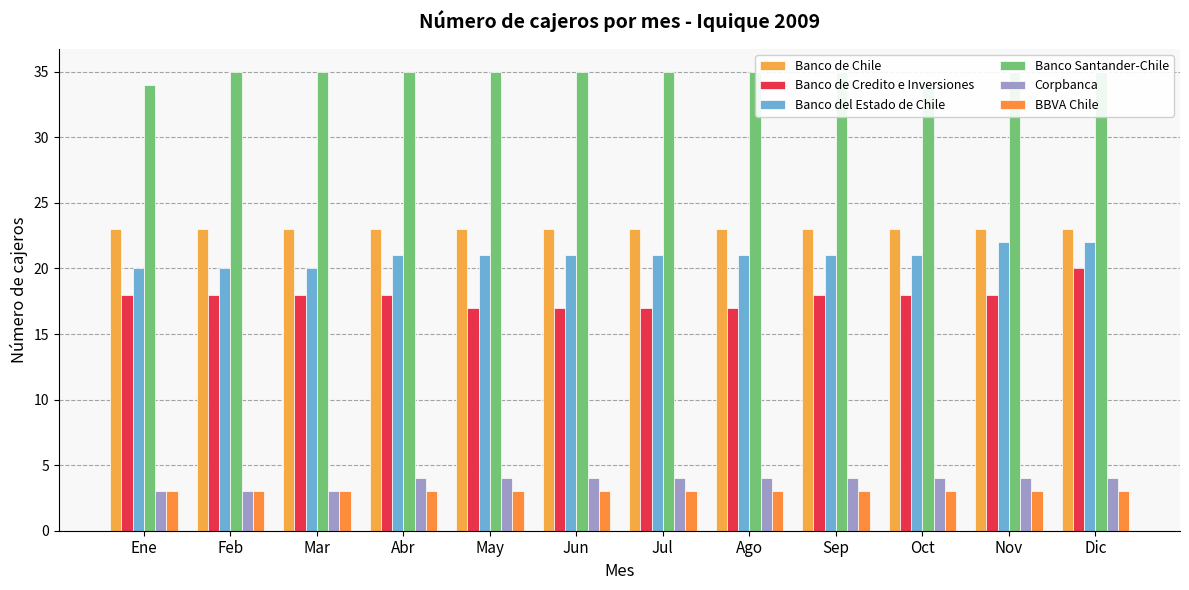

At which category is the sum across all series the highest?

Dic